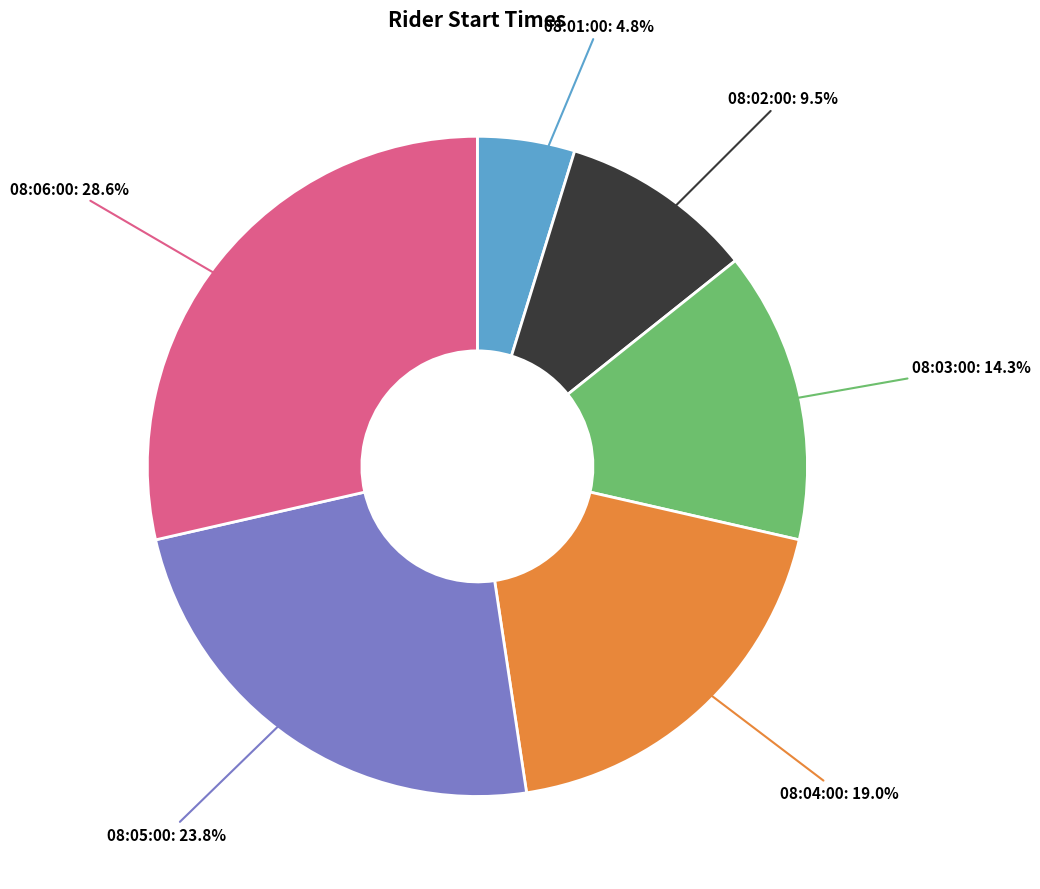

What is the smallest slice in the pie chart?

08:01:00